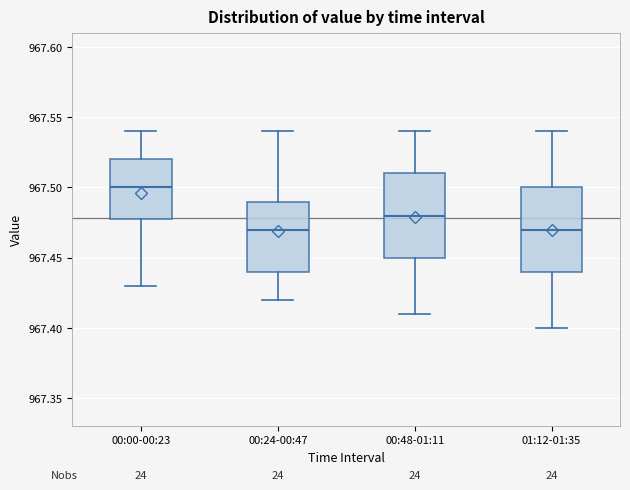

Reading left to right, transcribe this box plot: for each box, give where its median line is, the range the box spans, and where its two whiskers end, as read against the y-axis. The values are not printed on the chart, so give them approximately, as read against the axis.

00:00-00:23: median 967.50, box 967.48 to 967.52, whiskers 967.43 to 967.54
00:24-00:47: median 967.47, box 967.44 to 967.49, whiskers 967.42 to 967.54
00:48-01:11: median 967.48, box 967.45 to 967.51, whiskers 967.41 to 967.54
01:12-01:35: median 967.47, box 967.44 to 967.50, whiskers 967.40 to 967.54